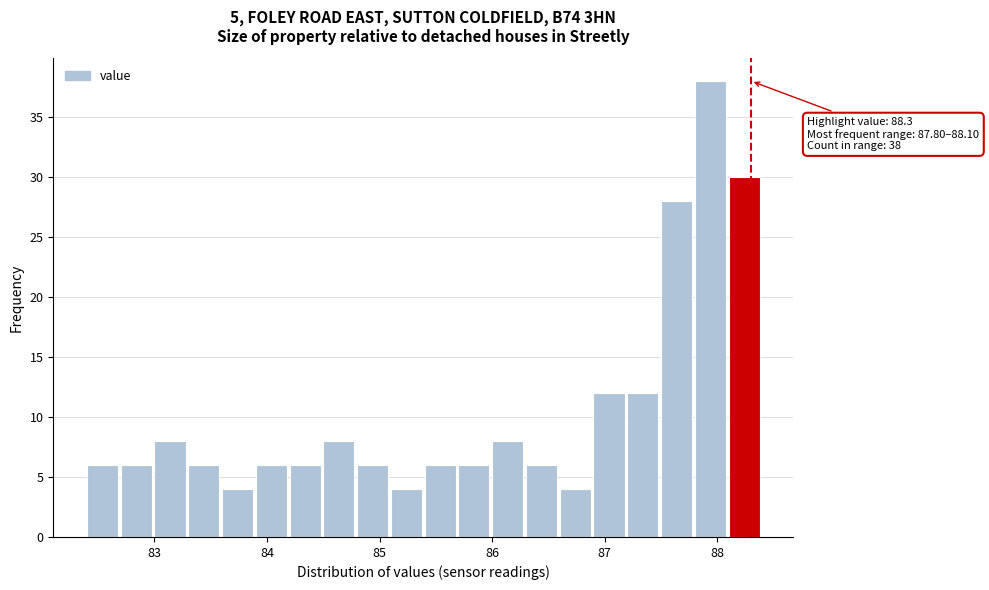

Read against the x-axis, roughly where is the centre of the tallest bar?

87.9